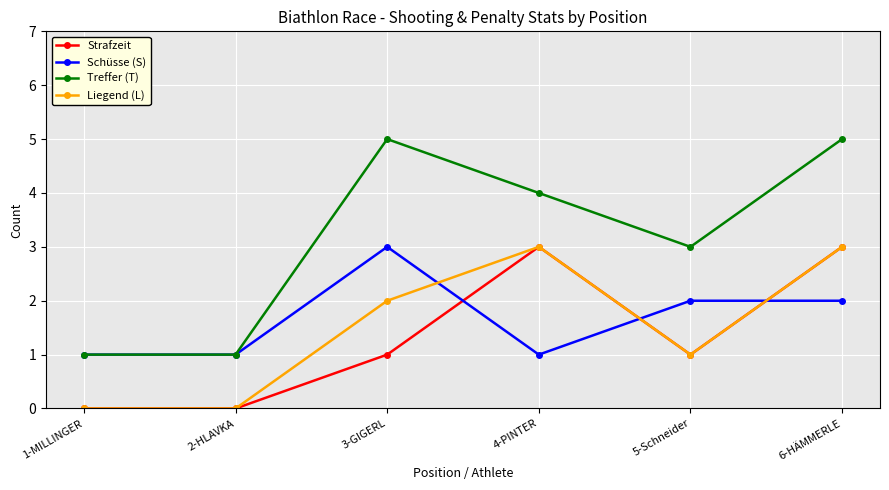

How many lines are shown in the chart?

4